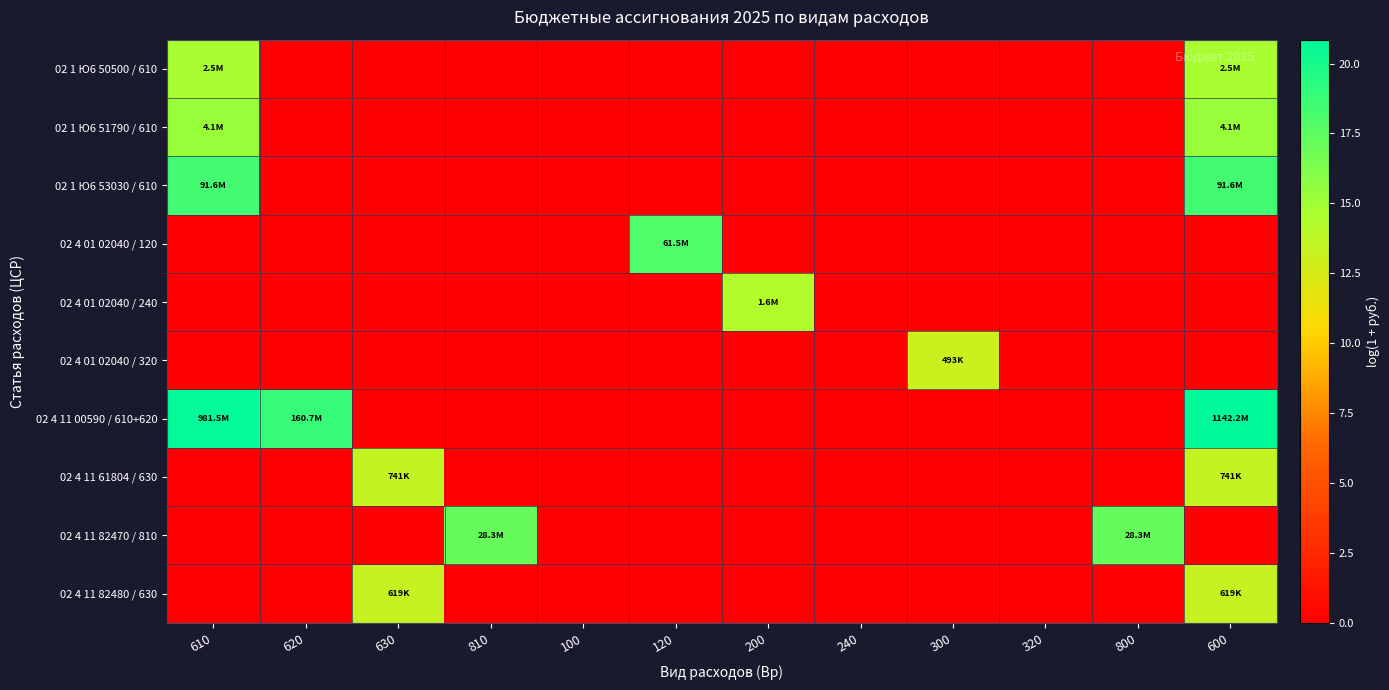

Which series has the largest total across all categories?

02 4 11 00590 / 610+620